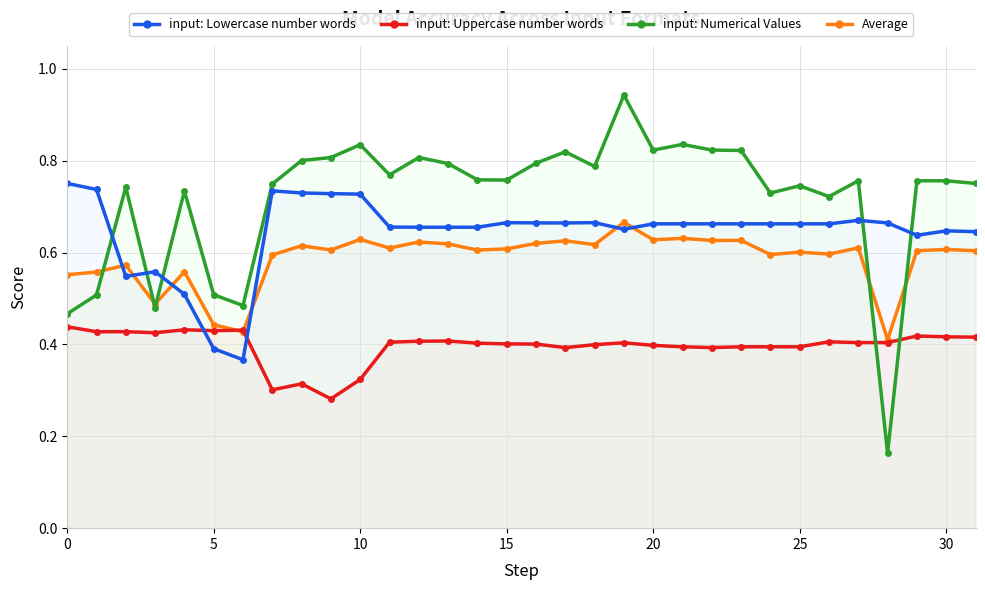

True or false: input: Uppercase number words and input: Lowercase number words intersect in this chart.

True